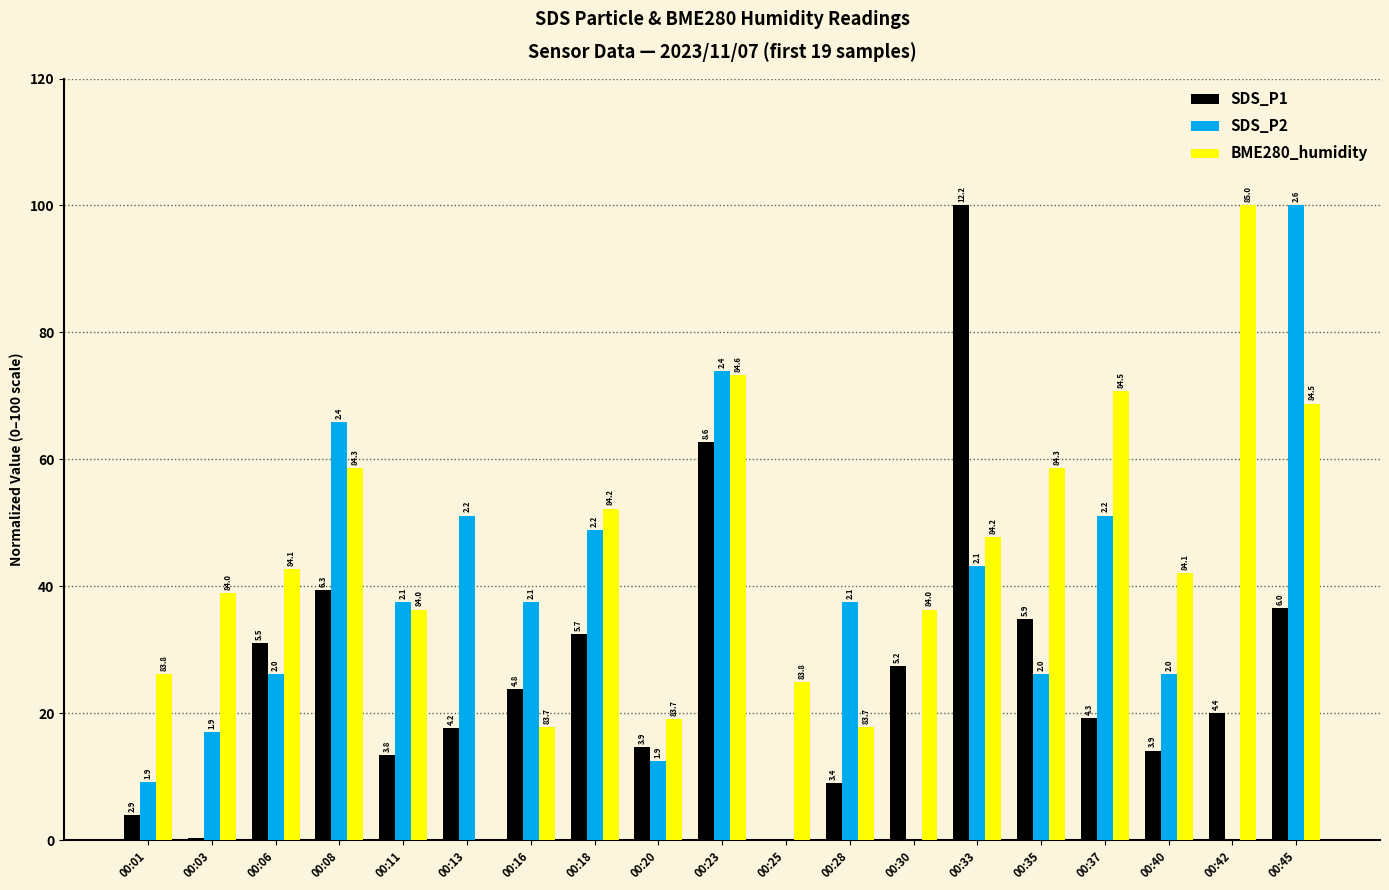

Where does the SDS_P1 series first go above 20?

00:06